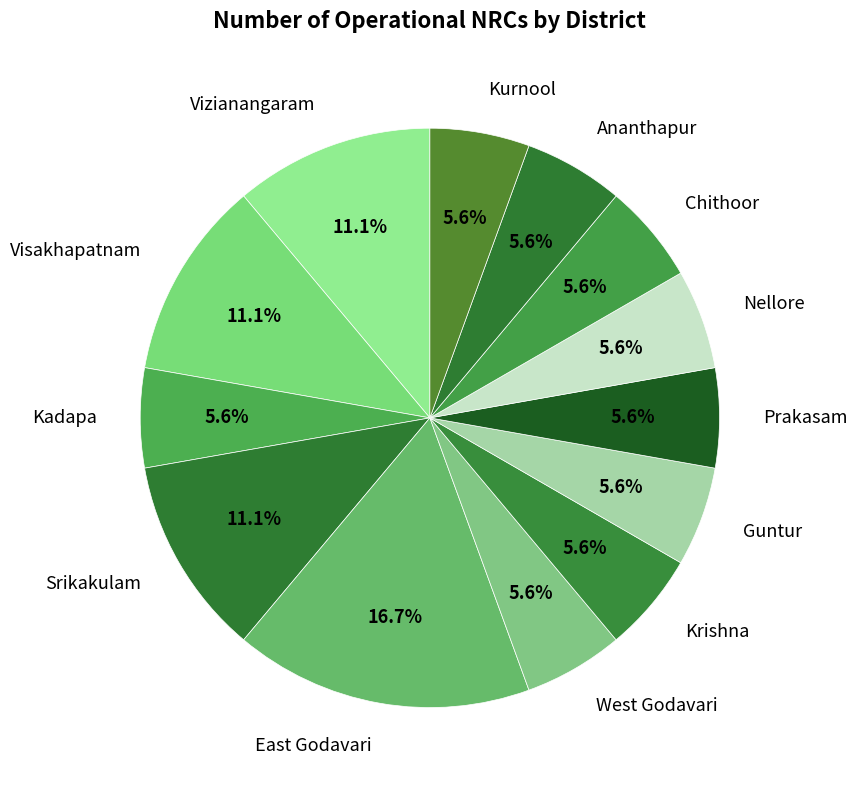

How many slices are in this pie chart?

13